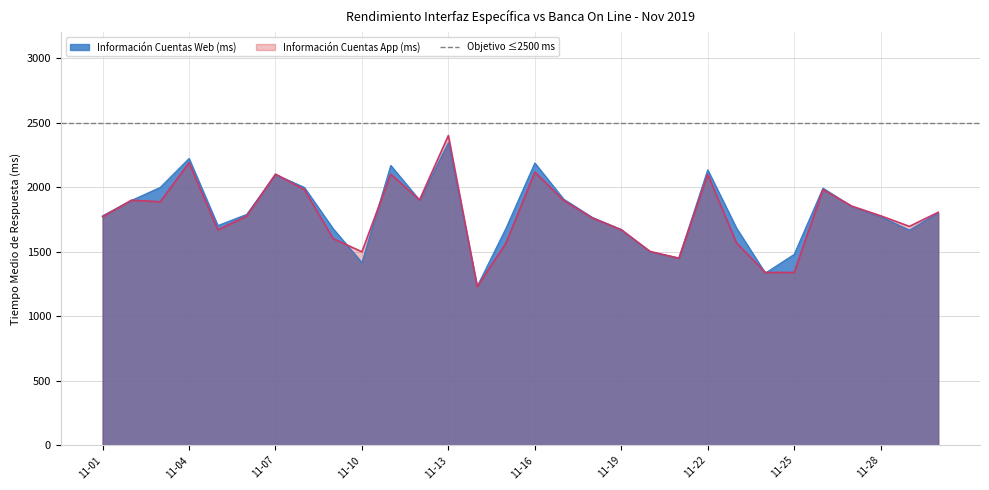

Between 11-20 and 11-03, which is larger?

11-03